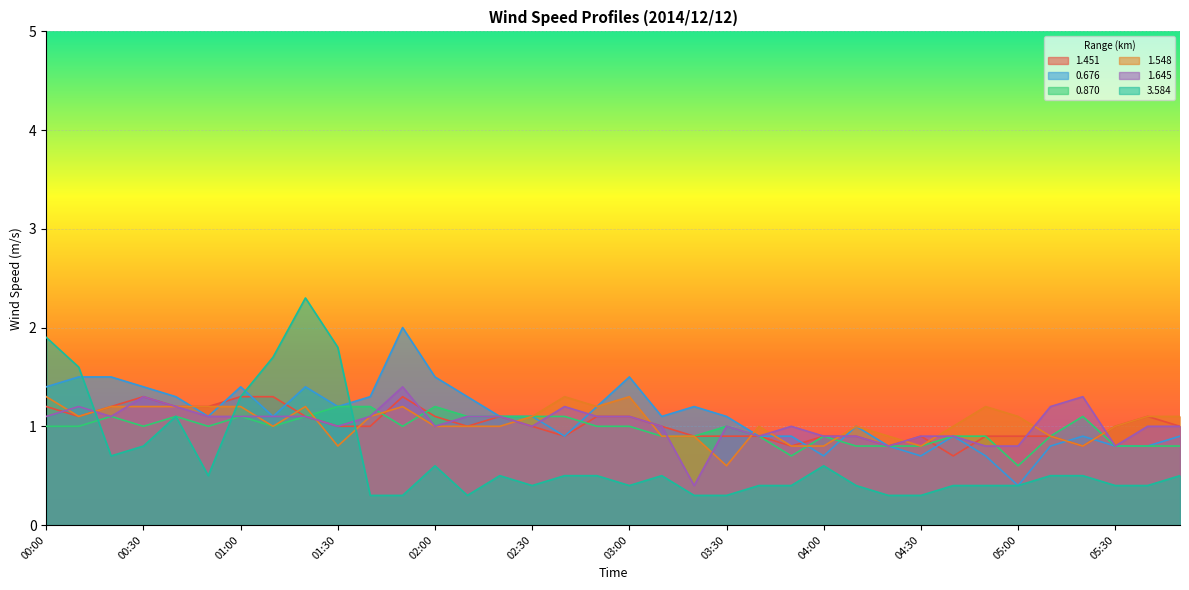

Reading left to right, transcribe all the data shown in this chart.

1.451: 1.2	1.1	1.2	1.3	1.2	1.2	1.3	1.3	1.1	1.0	1.0	1.3	1.1	1.0	1.1	1.0	0.9	1.1	1.1	1.0	0.9	0.9	0.9	0.8	0.9	0.9	0.8	0.9	0.7	0.9	0.9	0.9	0.8	1.0	1.1	1.0
0.676: 1.4	1.5	1.5	1.4	1.3	1.1	1.4	1.1	1.4	1.2	1.3	2.0	1.5	1.3	1.1	1.1	0.9	1.2	1.5	1.1	1.2	1.1	0.9	0.9	0.7	1.0	0.8	0.7	0.9	0.7	0.4	0.8	0.9	0.8	0.8	0.9
0.870: 1.0	1.0	1.1	1.0	1.1	1.0	1.1	1.0	1.1	1.2	1.2	1.0	1.2	1.1	1.1	1.1	1.1	1.0	1.0	0.9	0.9	1.0	0.9	0.7	0.9	0.8	0.8	0.8	0.9	0.9	0.6	0.9	1.1	0.8	0.8	0.8
1.548: 1.3	1.1	1.2	1.2	1.2	1.2	1.2	1.0	1.2	0.8	1.1	1.2	1.0	1.0	1.0	1.1	1.3	1.2	1.3	0.9	0.9	0.6	1.0	0.8	0.8	1.0	0.9	0.8	1.0	1.2	1.1	0.9	0.8	1.0	1.1	1.1
1.645: 1.1	1.2	1.1	1.3	1.2	1.1	1.1	1.1	1.1	1.0	1.1	1.4	1.0	1.1	1.1	1.0	1.2	1.1	1.1	1.0	0.4	1.0	0.9	1.0	0.9	0.9	0.8	0.9	0.9	0.8	0.8	1.2	1.3	0.8	1.0	1.0
3.584: 1.9	1.6	0.7	0.8	1.1	0.5	1.3	1.7	2.3	1.8	0.3	0.3	0.6	0.3	0.5	0.4	0.5	0.5	0.4	0.5	0.3	0.3	0.4	0.4	0.6	0.4	0.3	0.3	0.4	0.4	0.4	0.5	0.5	0.4	0.4	0.5